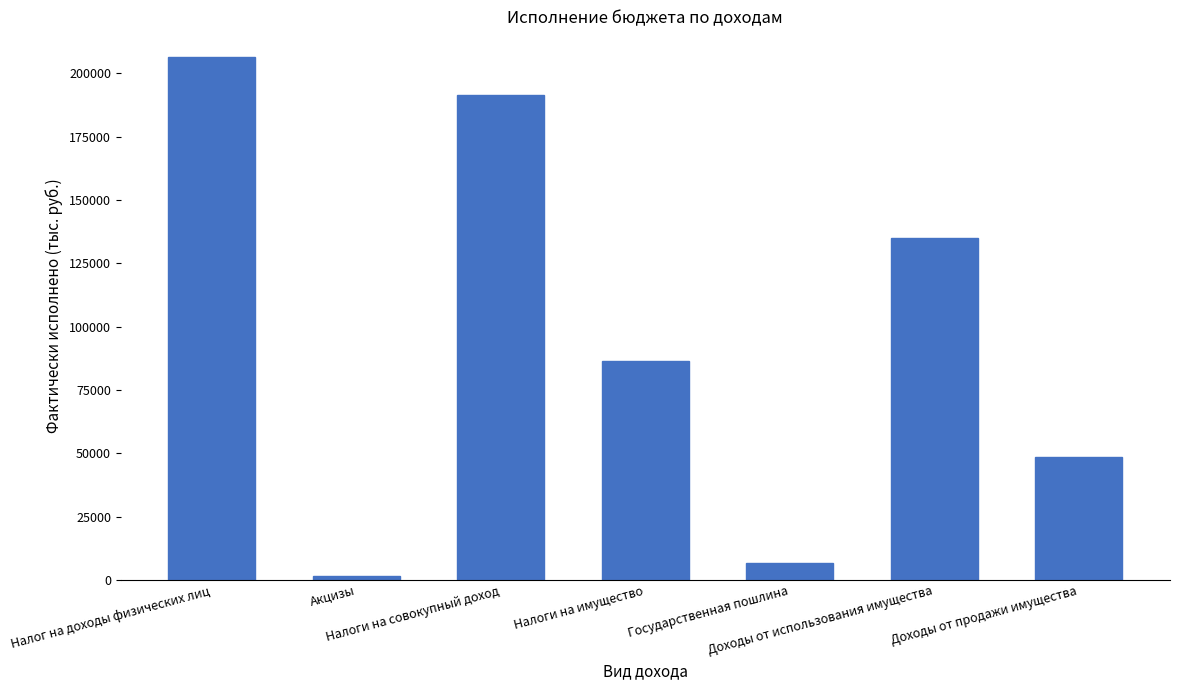

At which label does the data first exceed 86239?

Налог на доходы физических лиц